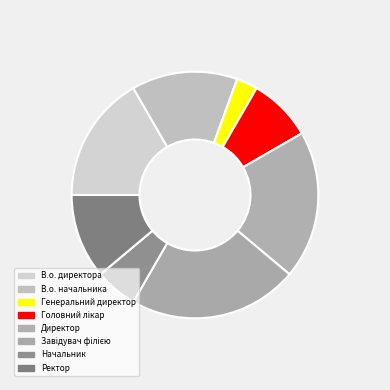

What percentage is NOT represented by Завідувач філією?

77.8%